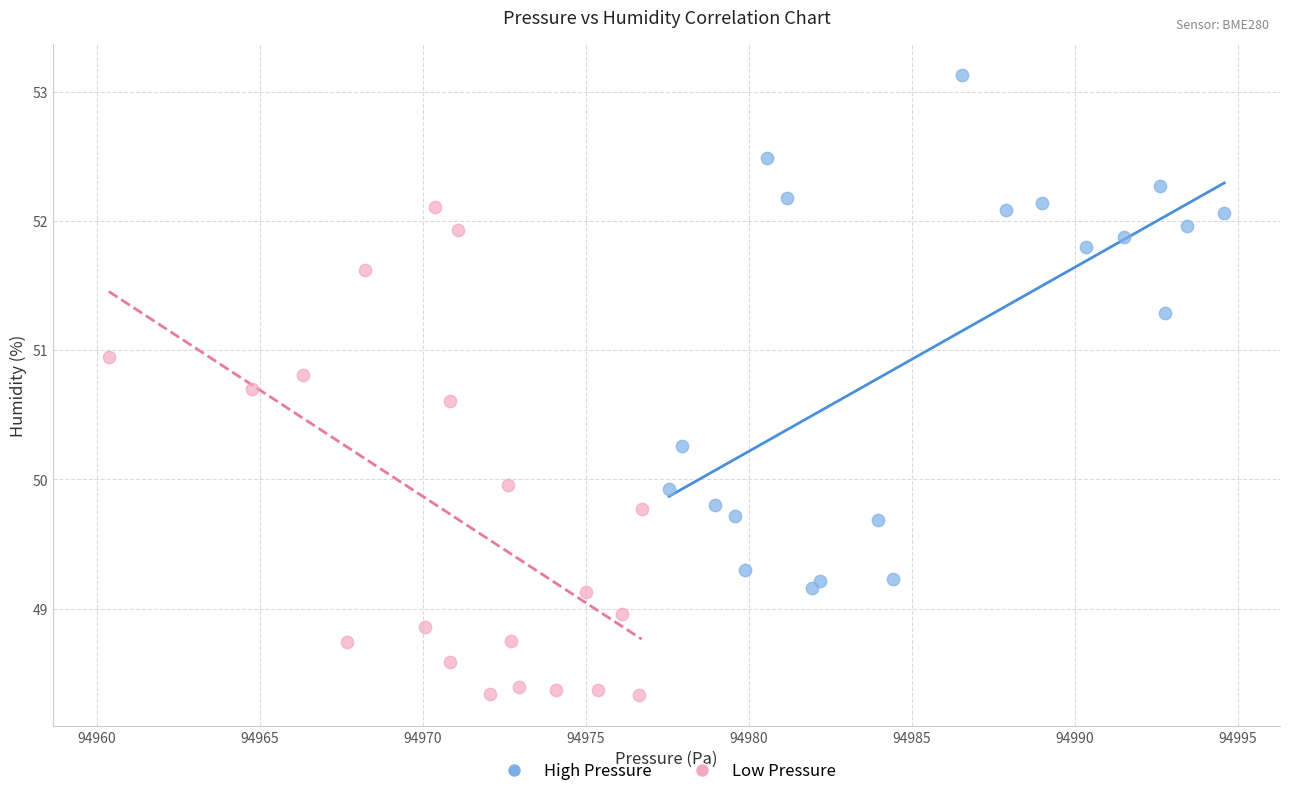

Which series has the widest spread of Y values?

High Pressure